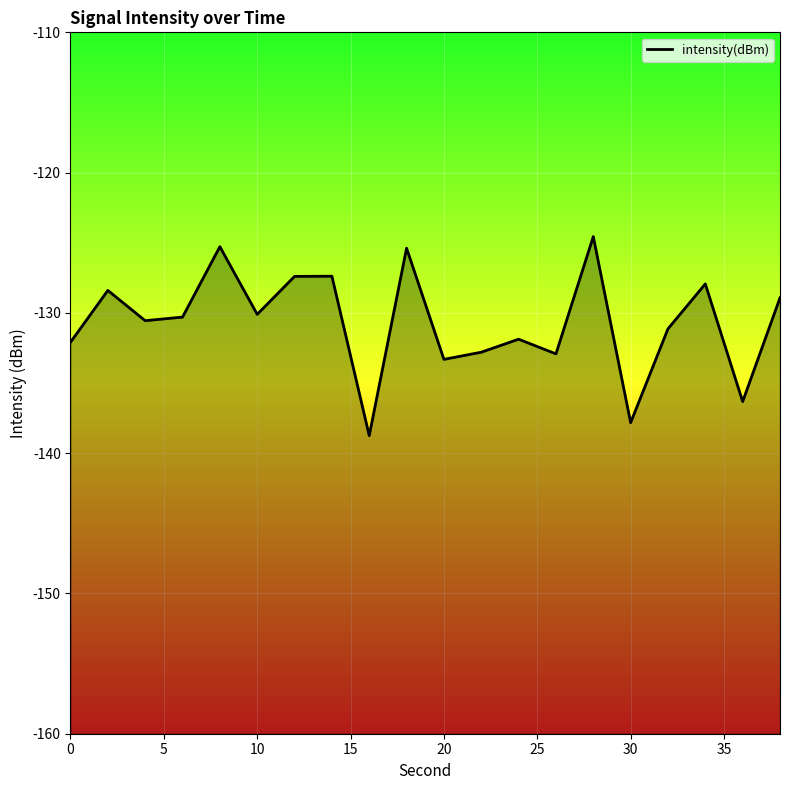

Reading right to left, list all the values displayed in this chart.

-128.9	-136.3	-127.9	-131.1	-137.8	-124.6	-132.9	-131.9	-132.8	-133.3	-125.4	-138.8	-127.4	-127.4	-130.1	-125.3	-130.3	-130.6	-128.4	-132.1